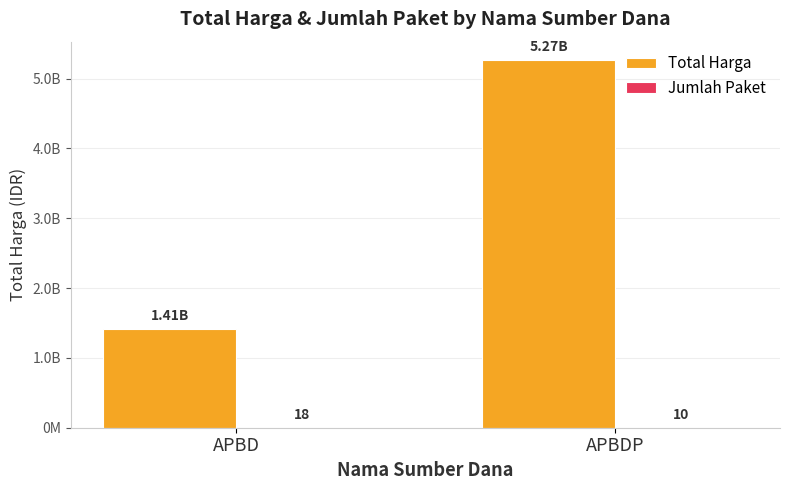

The Jumlah Paket series shows 10 at APBDP. True or false?

True